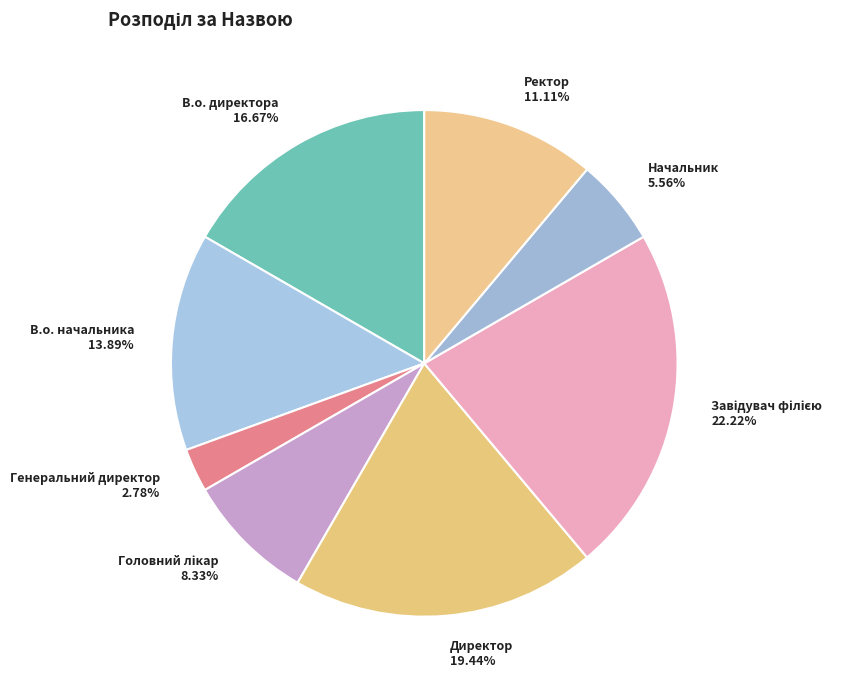

Count the number of slices in the pie.

8